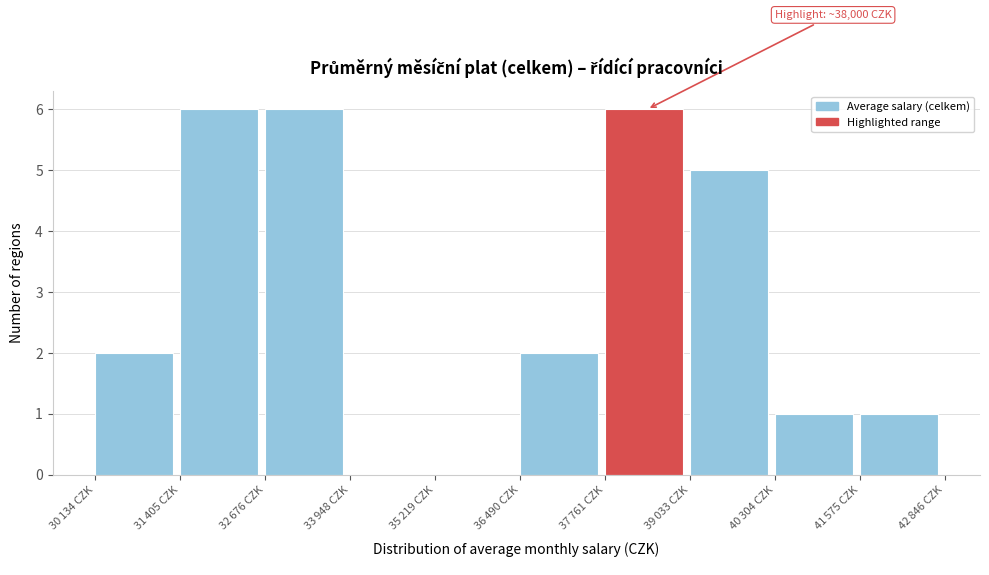

What is the maximum value shown in the chart?

6